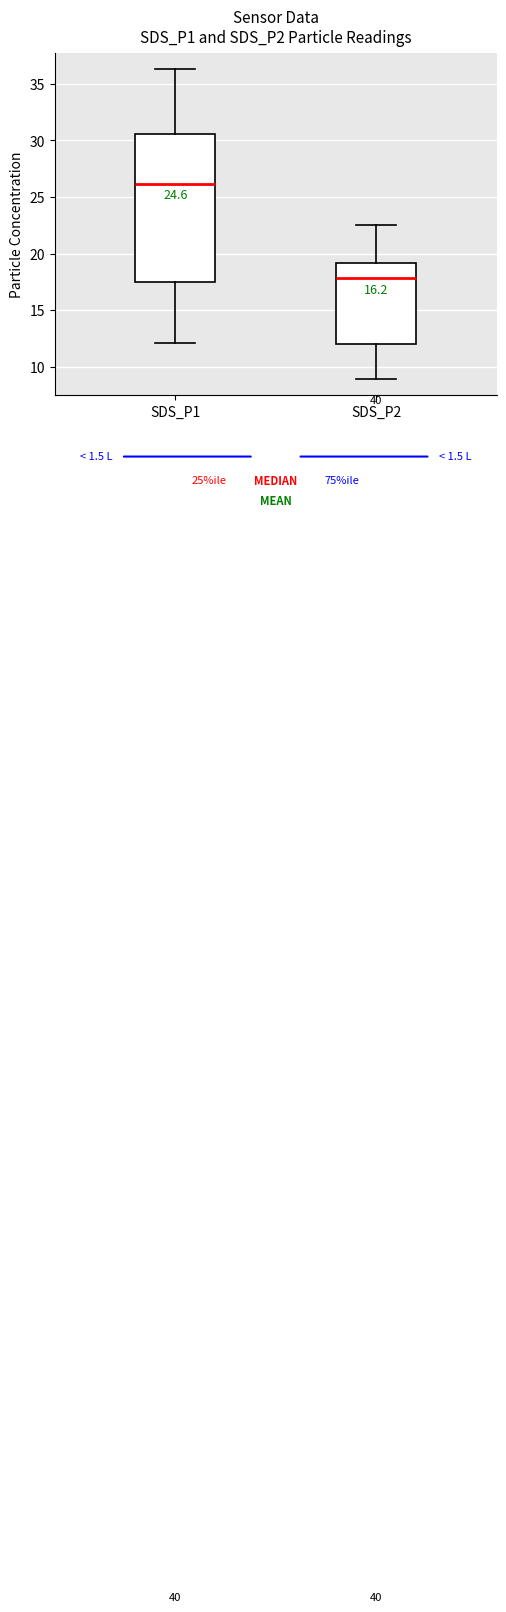

Where does the lower whisker of the box for SDS_P1 end on the y-axis? The values are not printed on the chart, so give them approximately, as read against the axis.

12.0